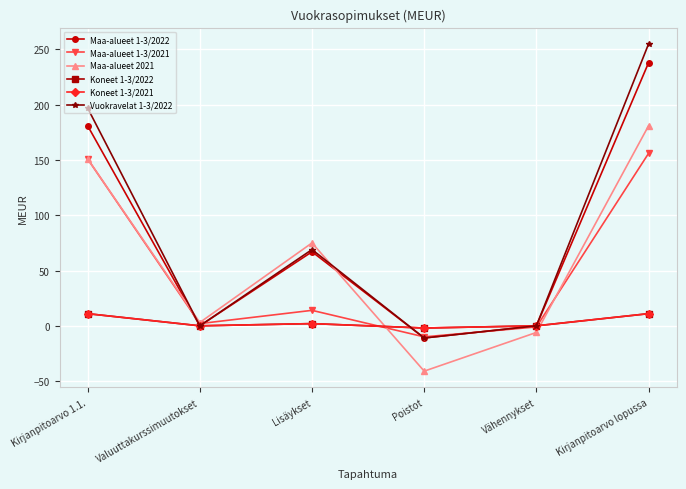

Reading left to right, what are all the values shown in this chart?

Maa-alueet 1-3/2022: Kirjanpitoarvo 1.1.=181	Valuuttakurssimuutokset=0	Lisäykset=67	Poistot=-11	Vähennykset=0	Kirjanpitoarvo lopussa=238
Maa-alueet 1-3/2021: Kirjanpitoarvo 1.1.=151	Valuuttakurssimuutokset=2	Lisäykset=14	Poistot=-10	Vähennykset=-1	Kirjanpitoarvo lopussa=156
Maa-alueet 2021: Kirjanpitoarvo 1.1.=151	Valuuttakurssimuutokset=3	Lisäykset=75	Poistot=-41	Vähennykset=-6	Kirjanpitoarvo lopussa=181
Koneet 1-3/2022: Kirjanpitoarvo 1.1.=11	Valuuttakurssimuutokset=0	Lisäykset=2	Poistot=-2	Vähennykset=0	Kirjanpitoarvo lopussa=11
Koneet 1-3/2021: Kirjanpitoarvo 1.1.=11	Valuuttakurssimuutokset=0	Lisäykset=2	Poistot=-2	Vähennykset=0	Kirjanpitoarvo lopussa=11
Vuokravelat 1-3/2022: Kirjanpitoarvo 1.1.=197	Valuuttakurssimuutokset=0	Lisäykset=69	Poistot=-11	Vähennykset=0	Kirjanpitoarvo lopussa=255